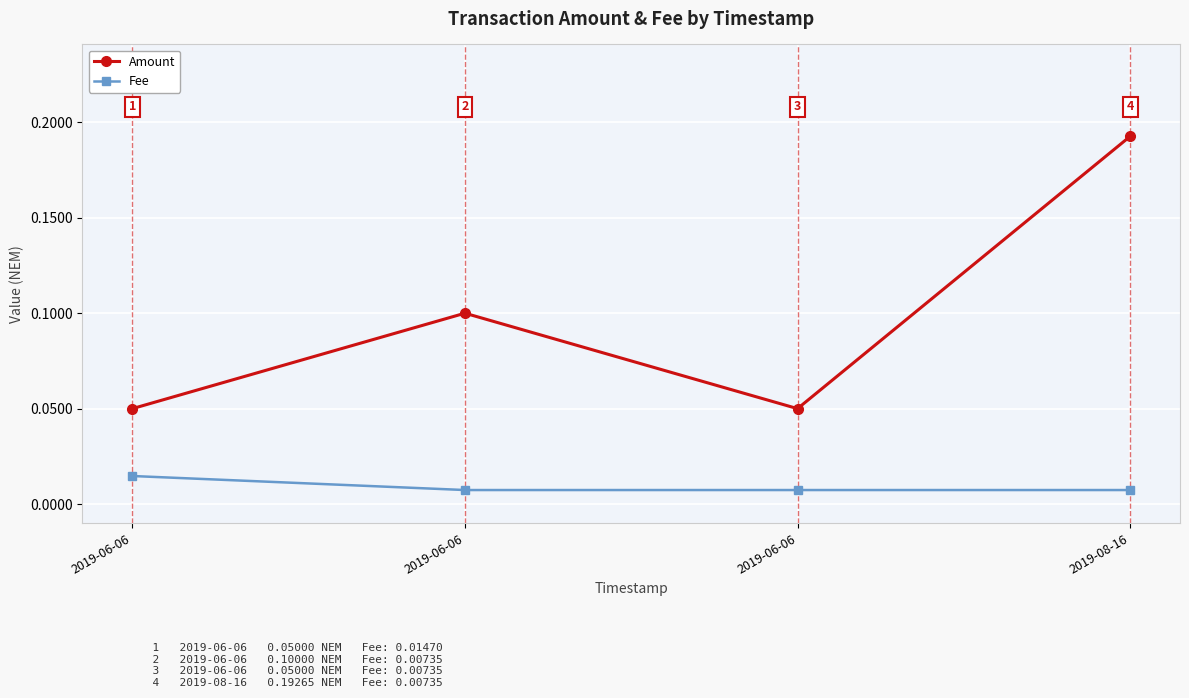

True or false: Fee and Amount intersect in this chart.

False